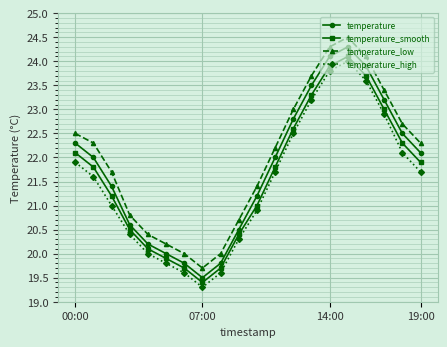

True or false: temperature and temperature_smooth cross at least once.

False